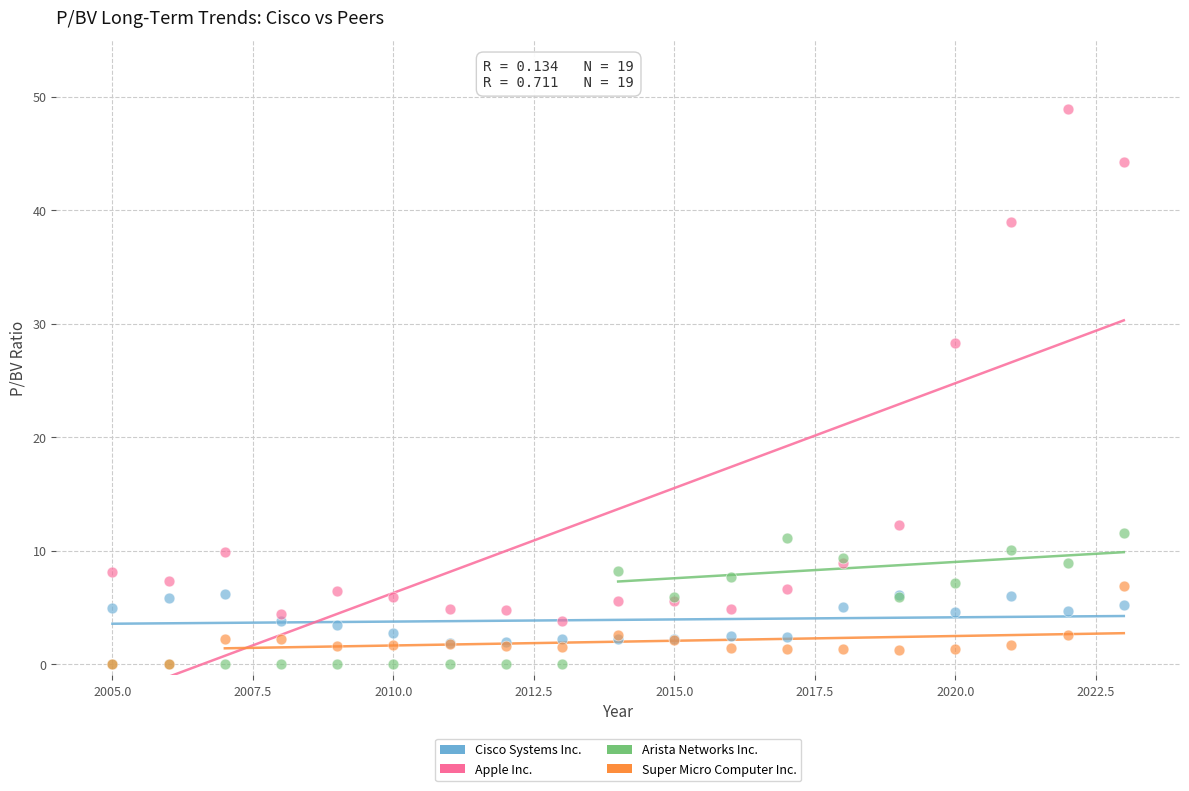

What are all the series names shown in the legend?

Cisco Systems Inc., Apple Inc., Arista Networks Inc., Super Micro Computer Inc.